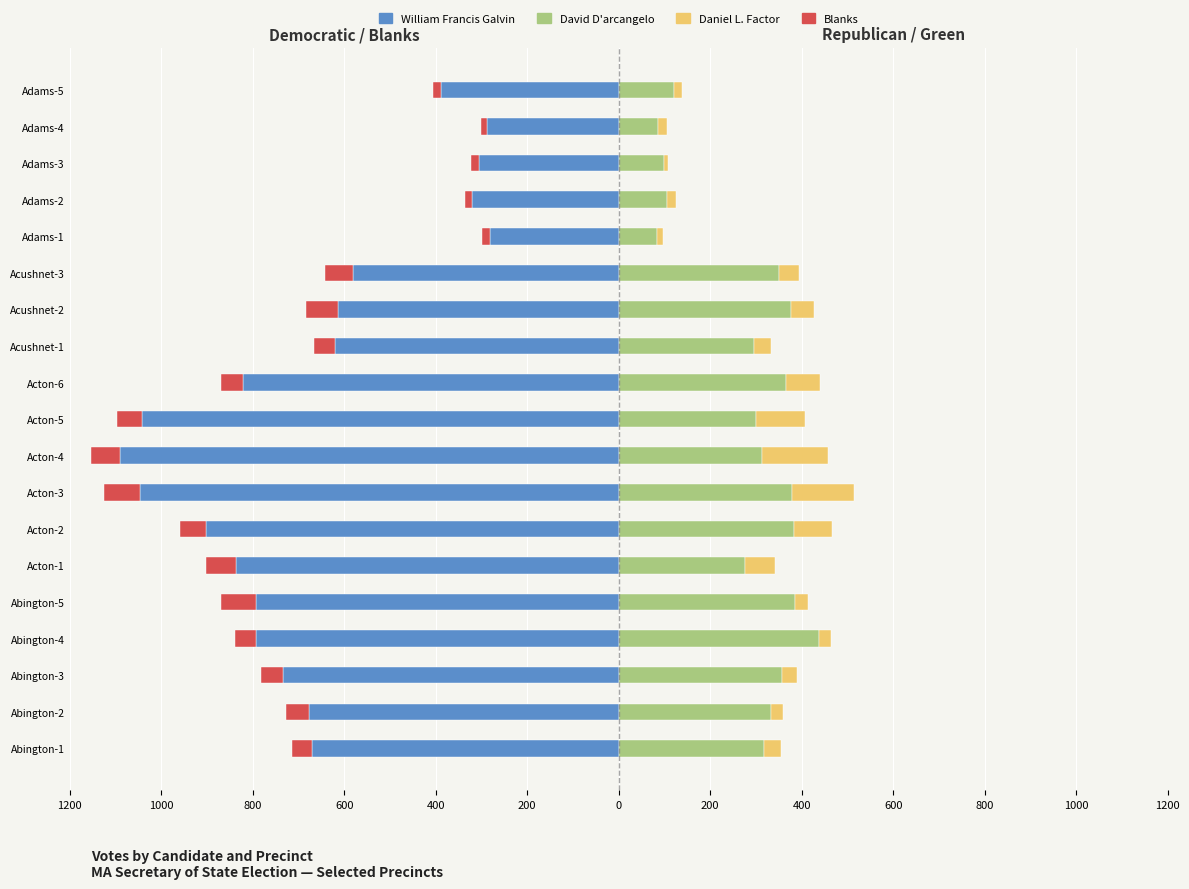

How many values in the David D'arcangelo series are below 317?

9